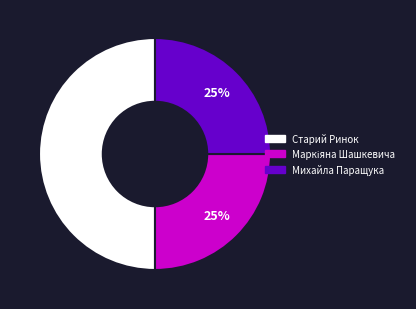

Which category has the biggest portion of the pie?

Старий Ринок